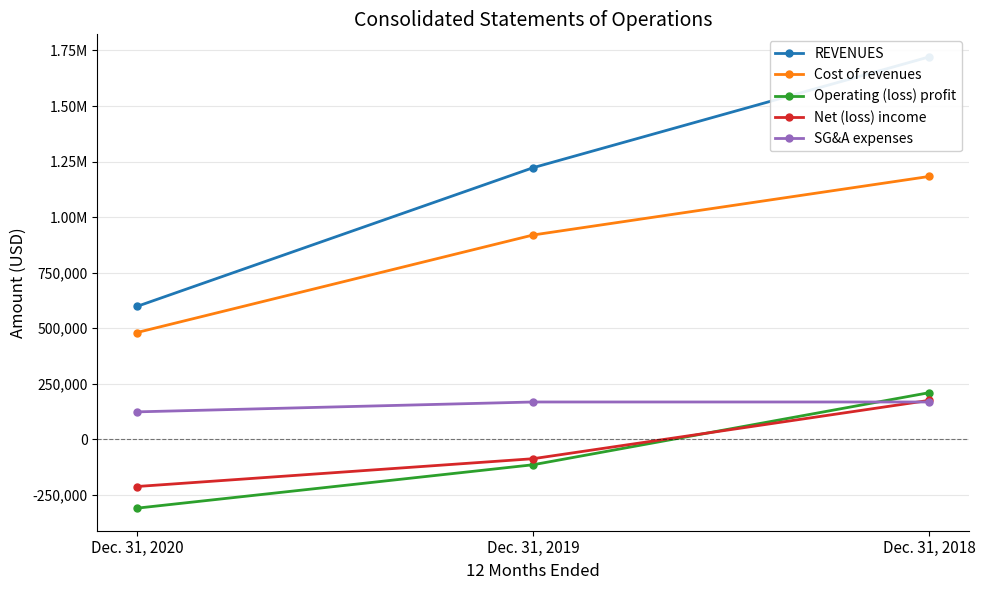

Count the number of data series in this chart.

5